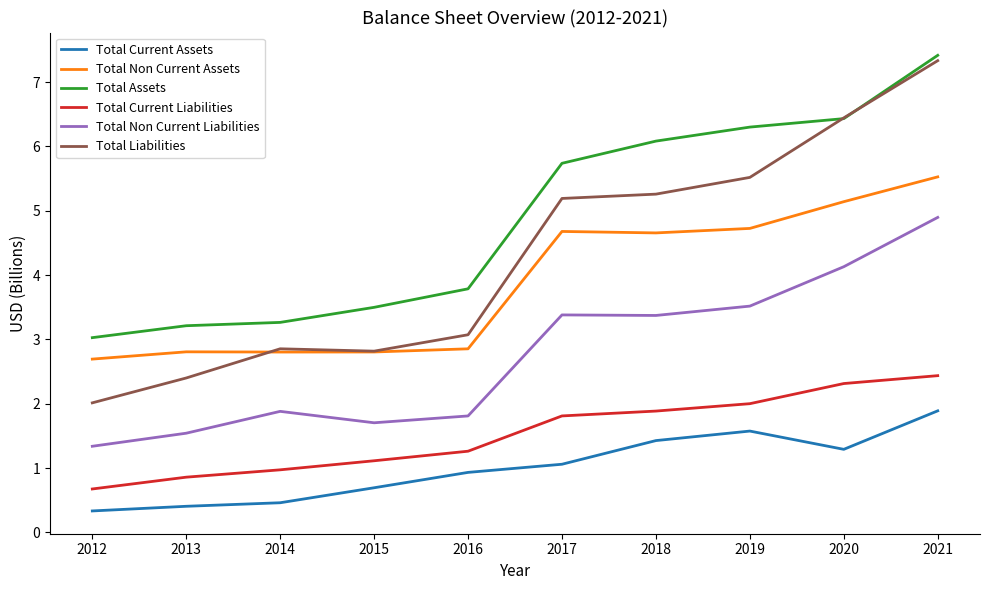

The Total Current Assets series shows 0.5 at 2014. True or false?

True